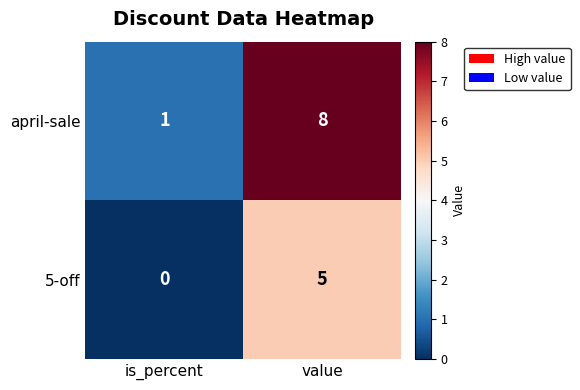

What is the total value across all series at value?

13